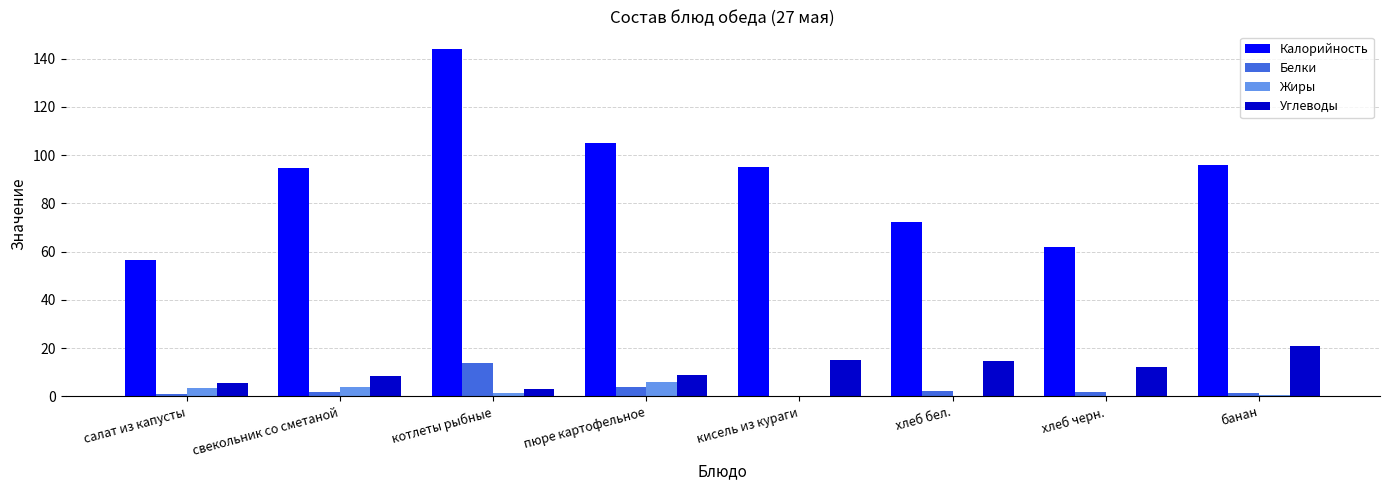

What is the maximum value shown in the chart?

144.1